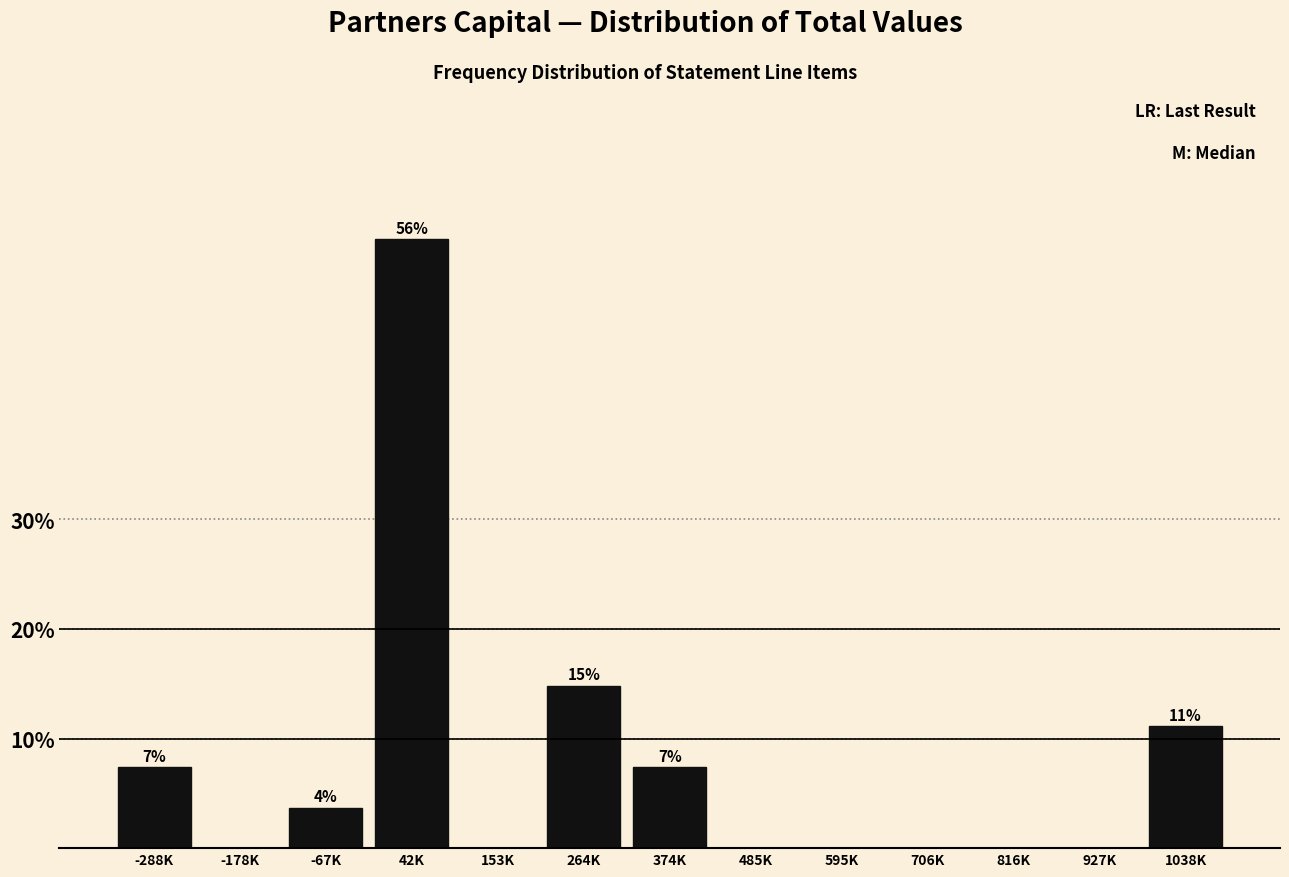

Reading left to right, what are all the values shown in this chart?

-288K=7.4	-178K=0.0	-67K=3.7	42K=55.6	153K=0.0	264K=14.8	374K=7.4	485K=0.0	595K=0.0	706K=0.0	816K=0.0	927K=0.0	1038K=11.1